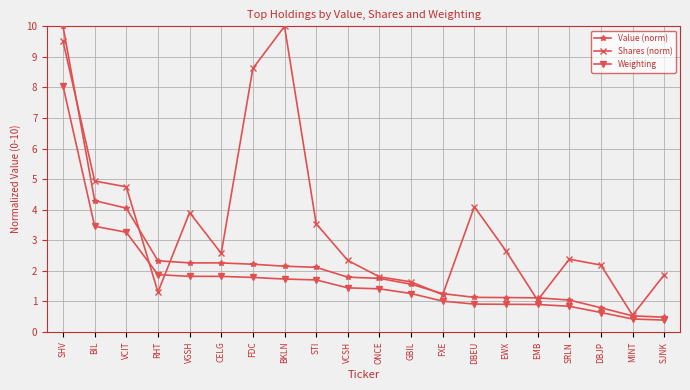

What is the smallest value displayed?

0.4